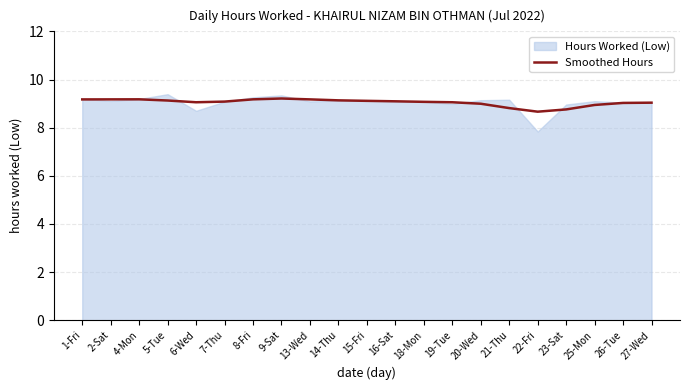

Which label corresponds to the largest value in the chart?

9-Sat